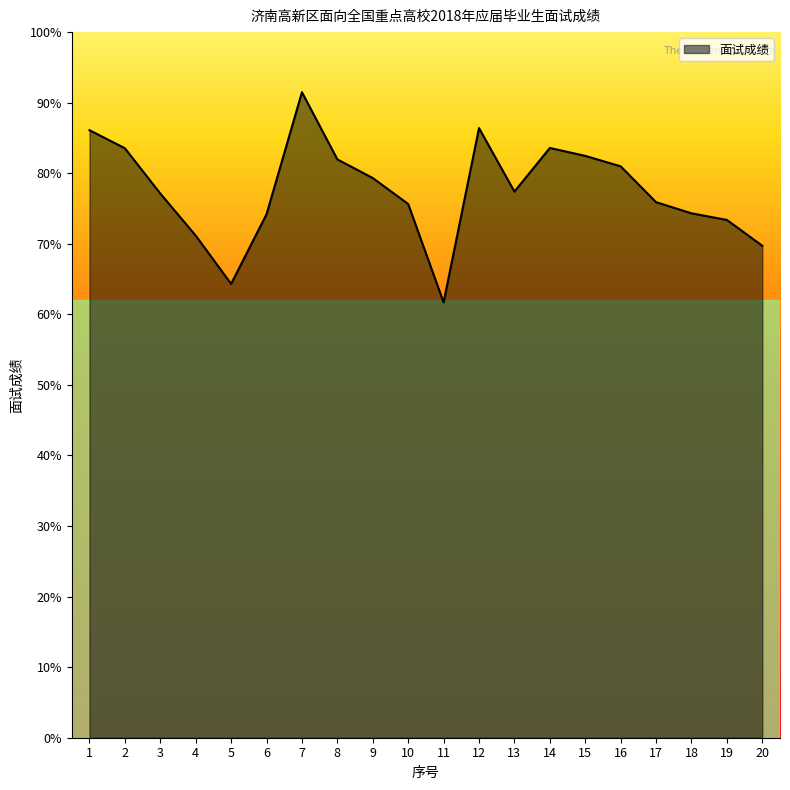

What is the ratio of the value at 19 to the value at 3?

1.0